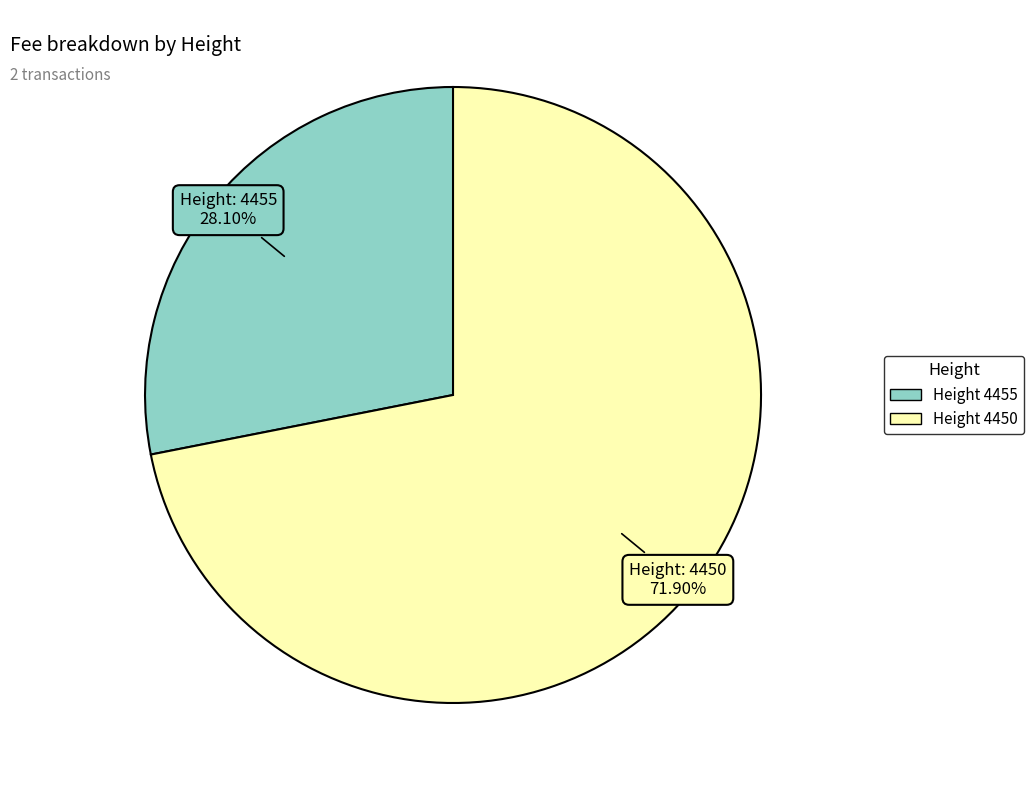

To the nearest percent, what is the difference between the largest and smallest slice percentages?

44%